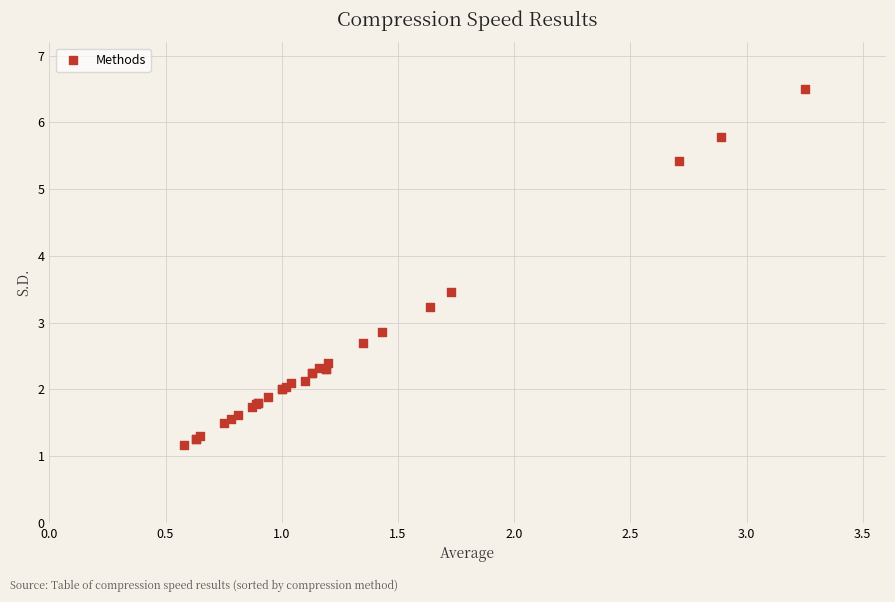

What Y value in the scatter plot is closest to 3?

2.9